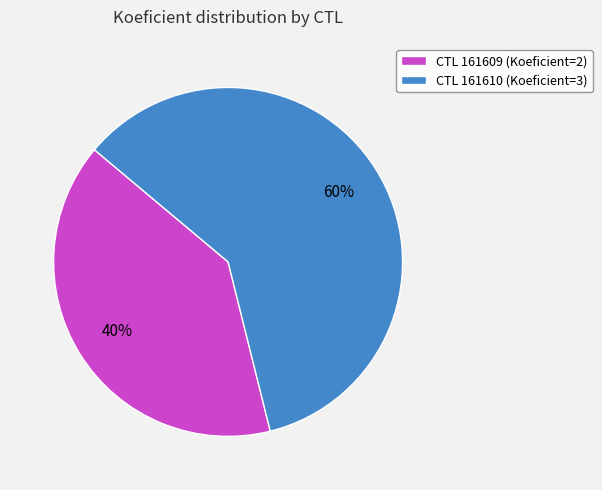

How many slices are in this pie chart?

2